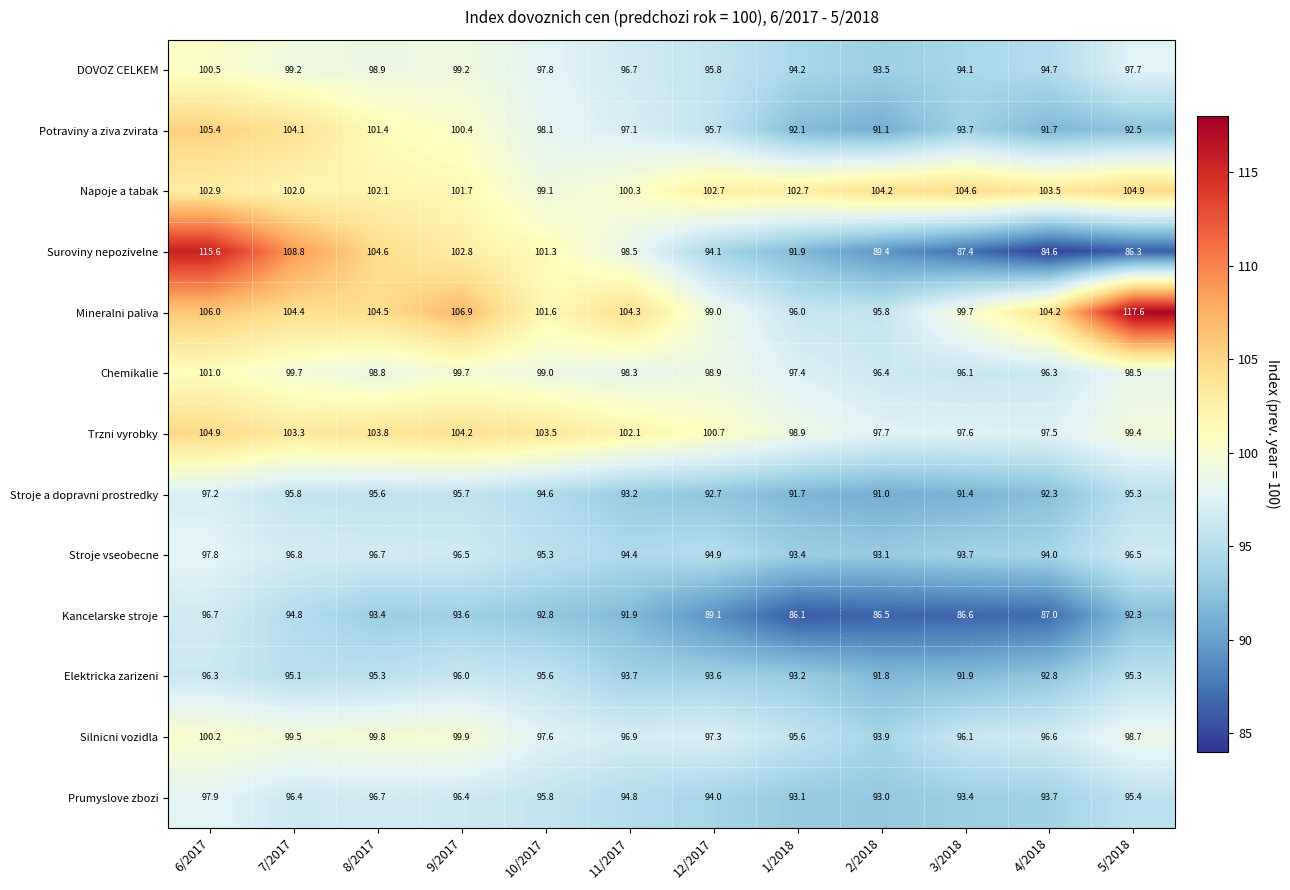

What is the highest value of the Mineralni paliva series?

117.6